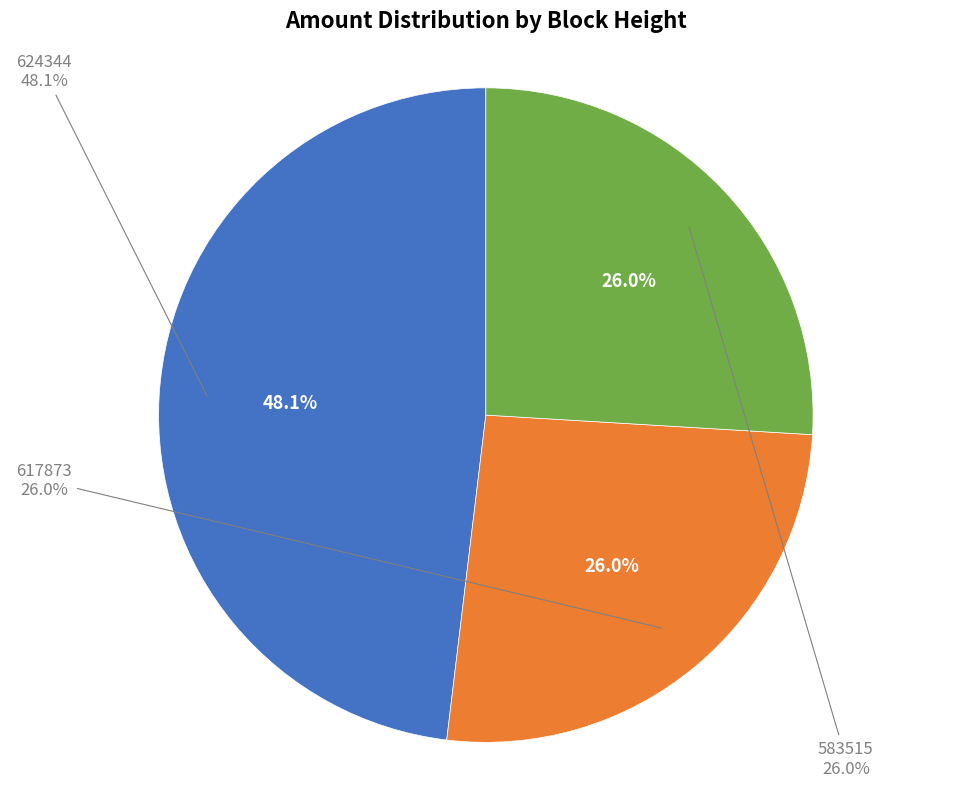

How many segments does this pie chart have?

3